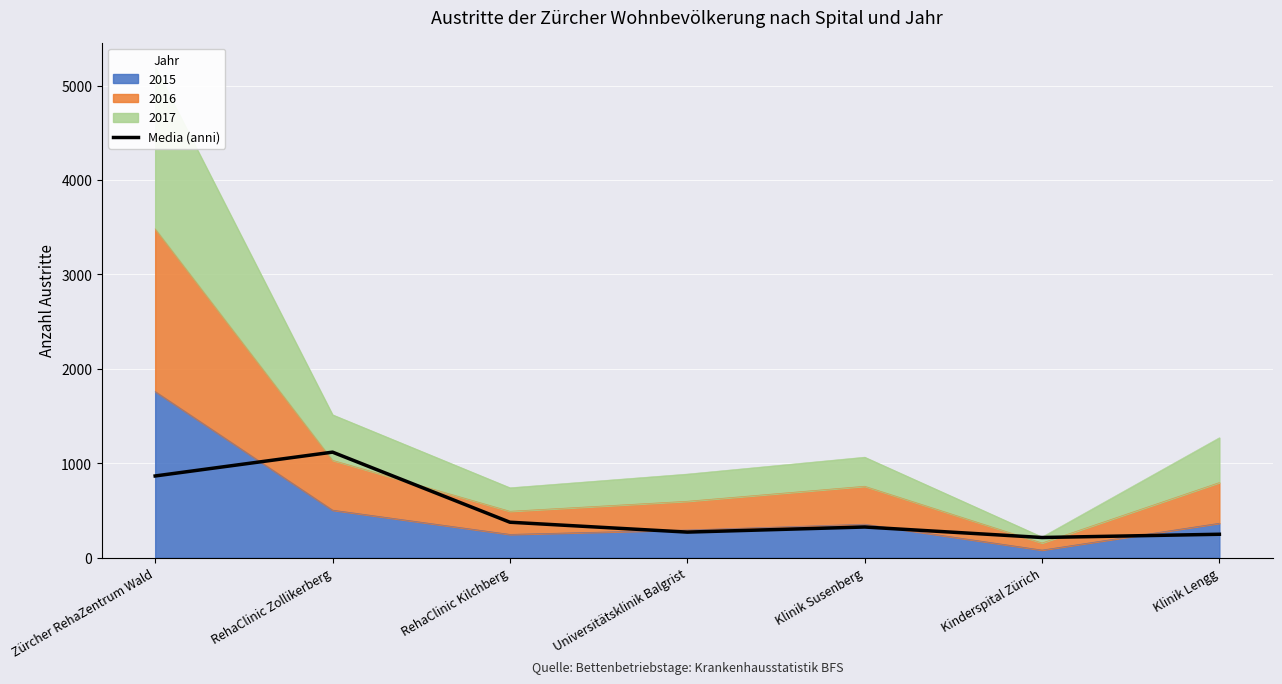

Where does the data first go above 325?

Zürcher RehaZentrum Wald